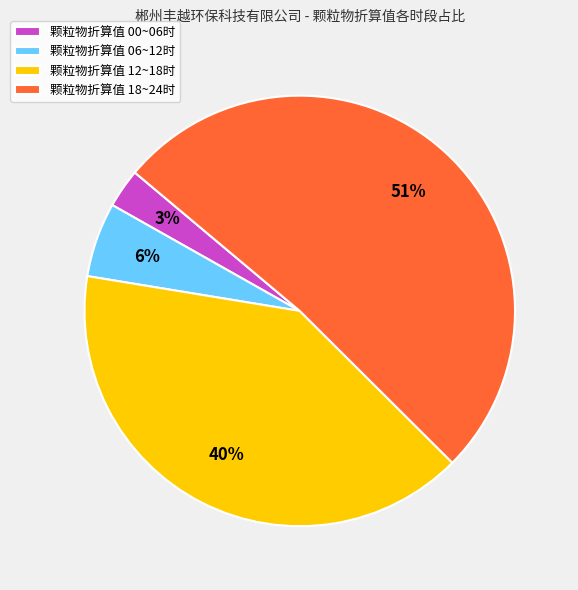

How many segments does this pie chart have?

4